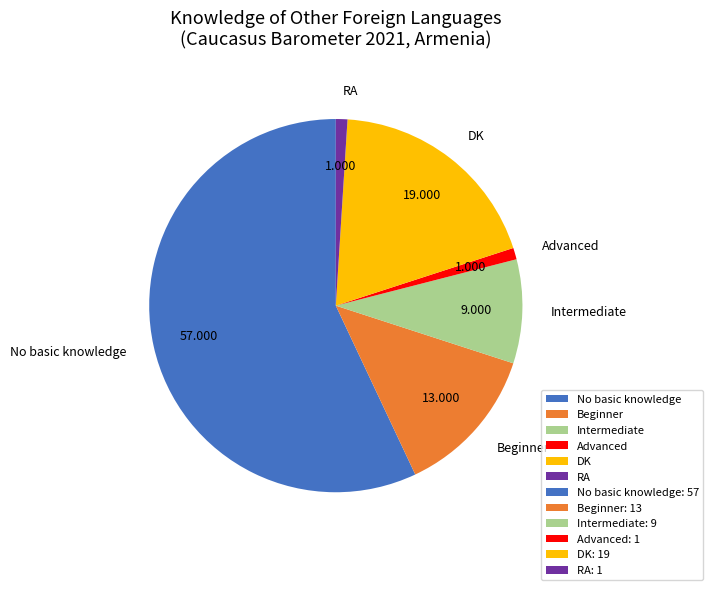

What is the majority slice?

No basic knowledge